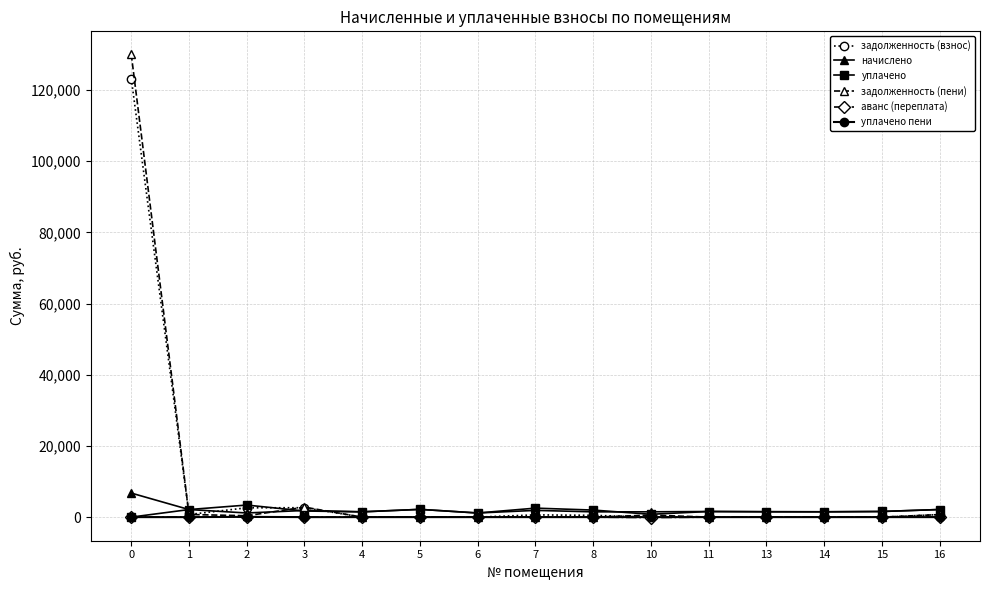

The value of аванс (переплата) at 5 is 0.0. True or false?

True